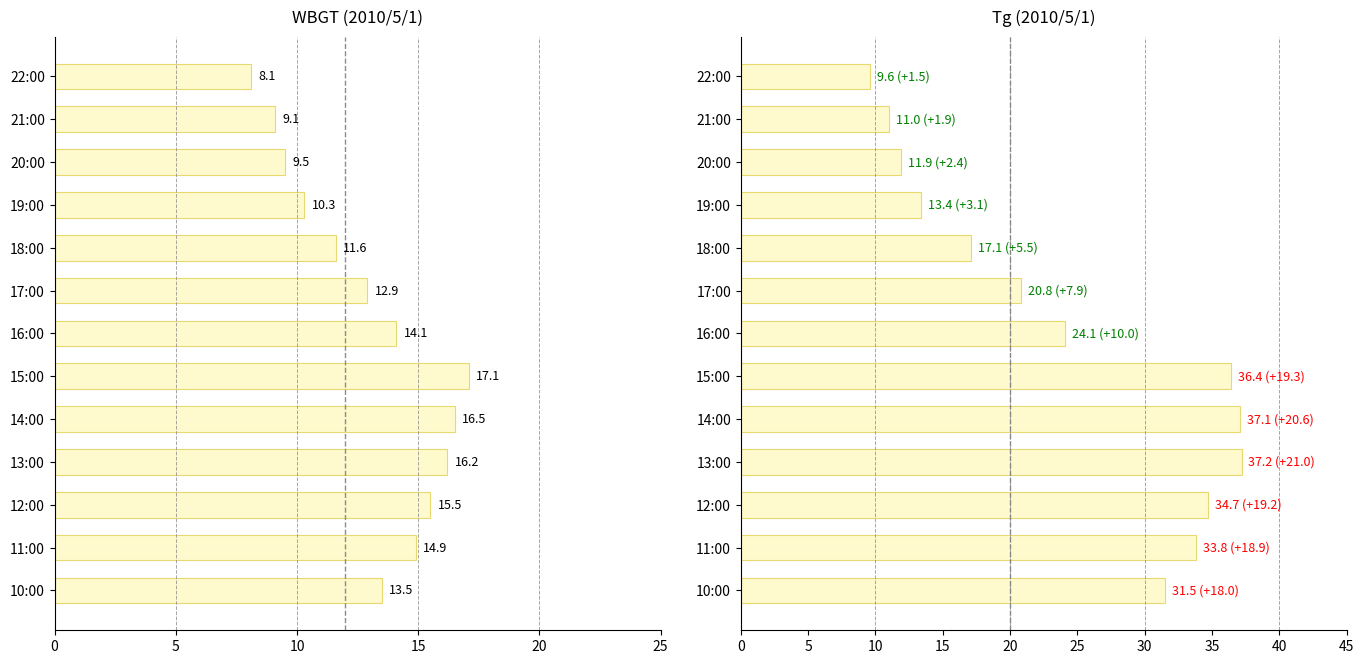

How many distinct data groups are displayed?

2